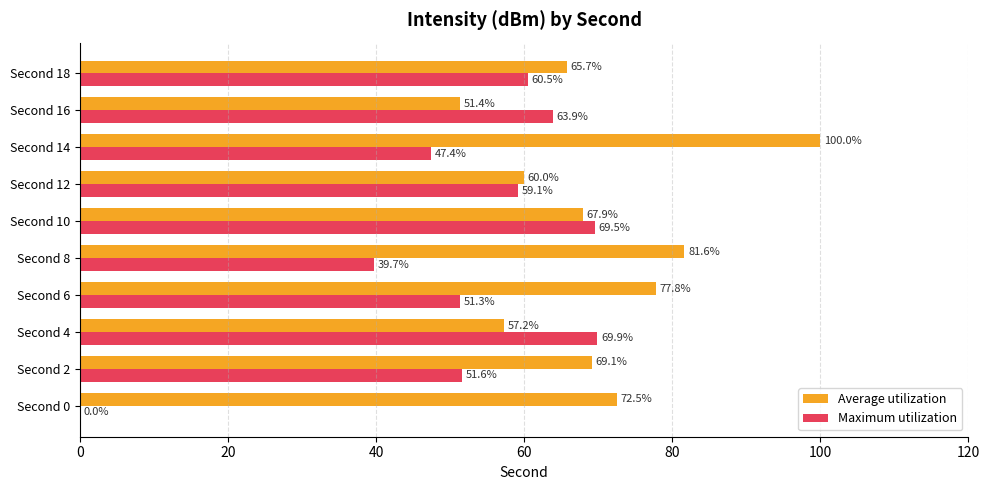

What is the maximum value for Maximum utilization?

69.9